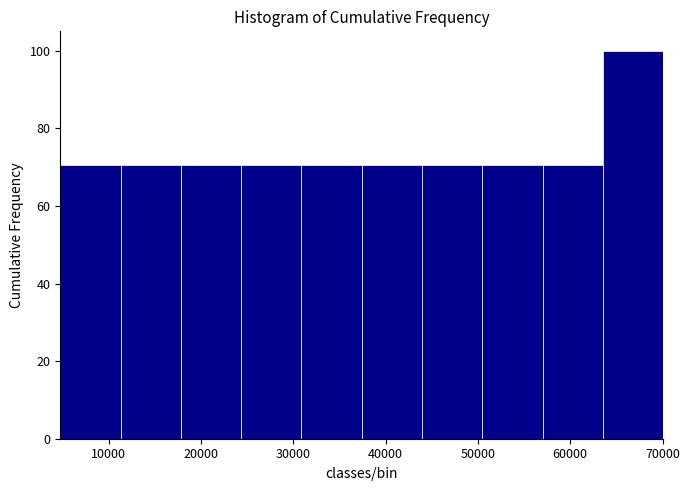

Reading left to right, list every bar in this chart as the range it spans on the x-axis followed by its height. Neither the bar edges nor the heights are printed on the chart, so give them approximately, as read against the axes.

5000 to 11000: 70
11000 to 18000: 70
18000 to 24000: 70
24000 to 31000: 70
31000 to 37000: 70
37000 to 44000: 70
44000 to 50000: 70
50000 to 57000: 70
57000 to 64000: 70
64000 to 70000: 100